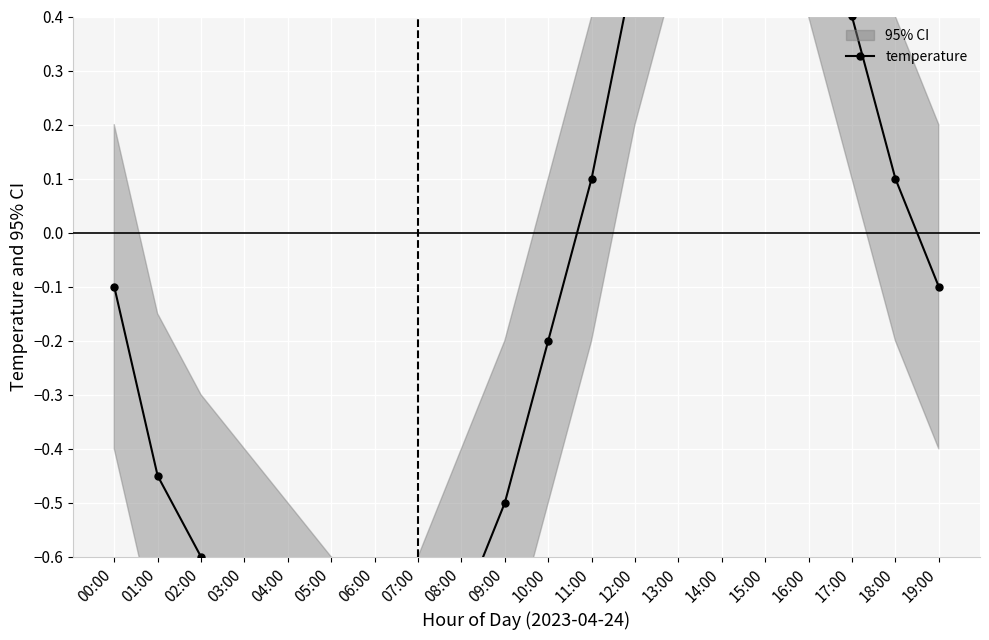

How many lines are shown in the chart?

1